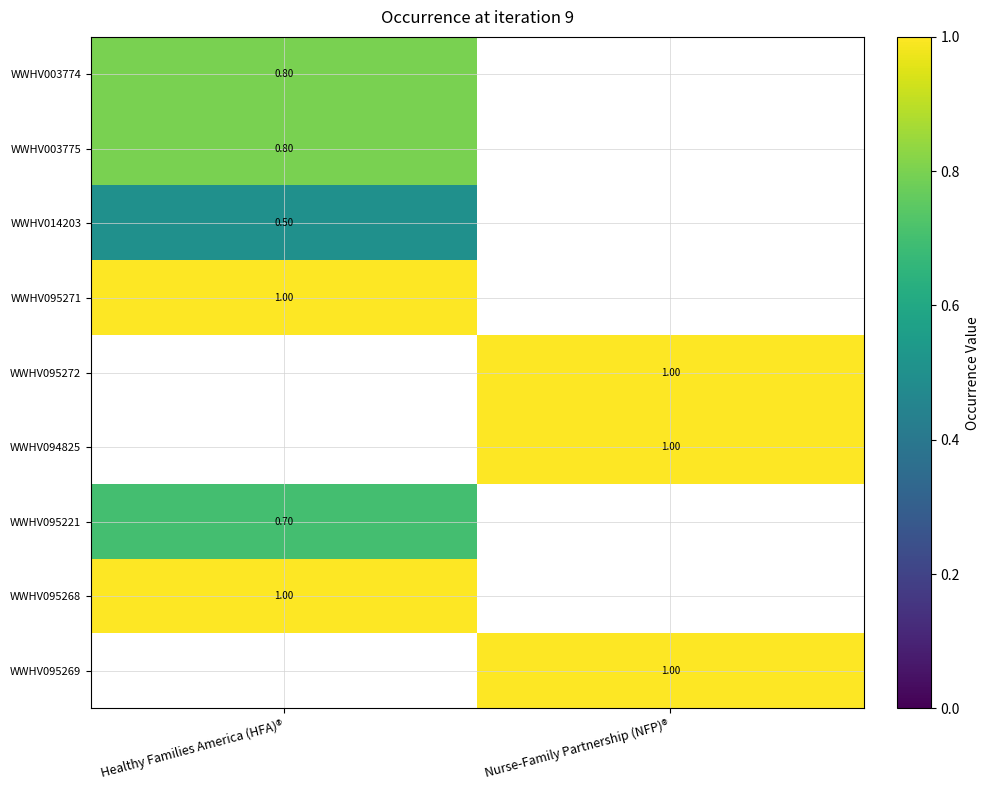

What is the difference between the highest and lowest values at Healthy Families America (HFA)®?

0.5